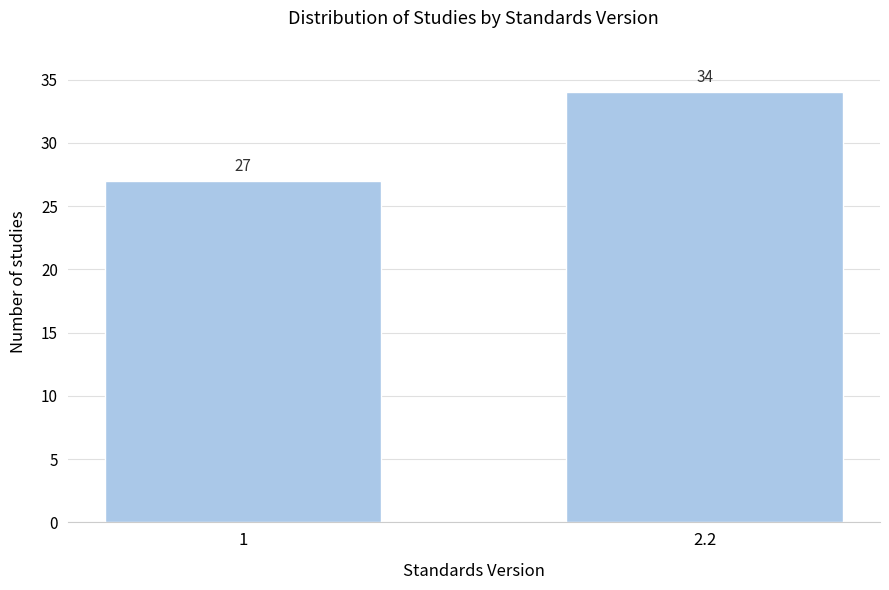

Reading left to right, extract all data points from this chart.

27	34